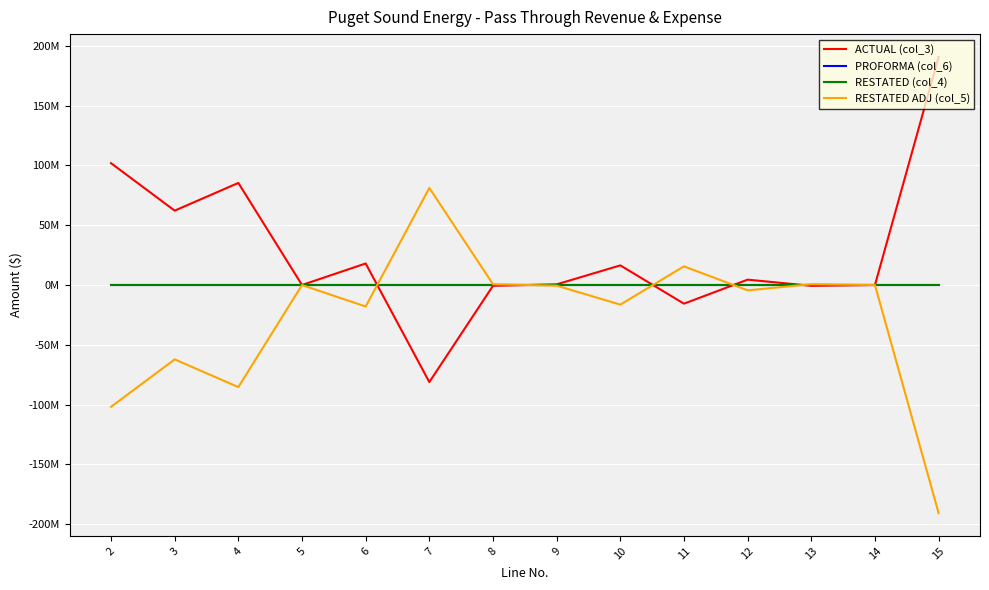

Is this an area chart (filled region under the line)?

No